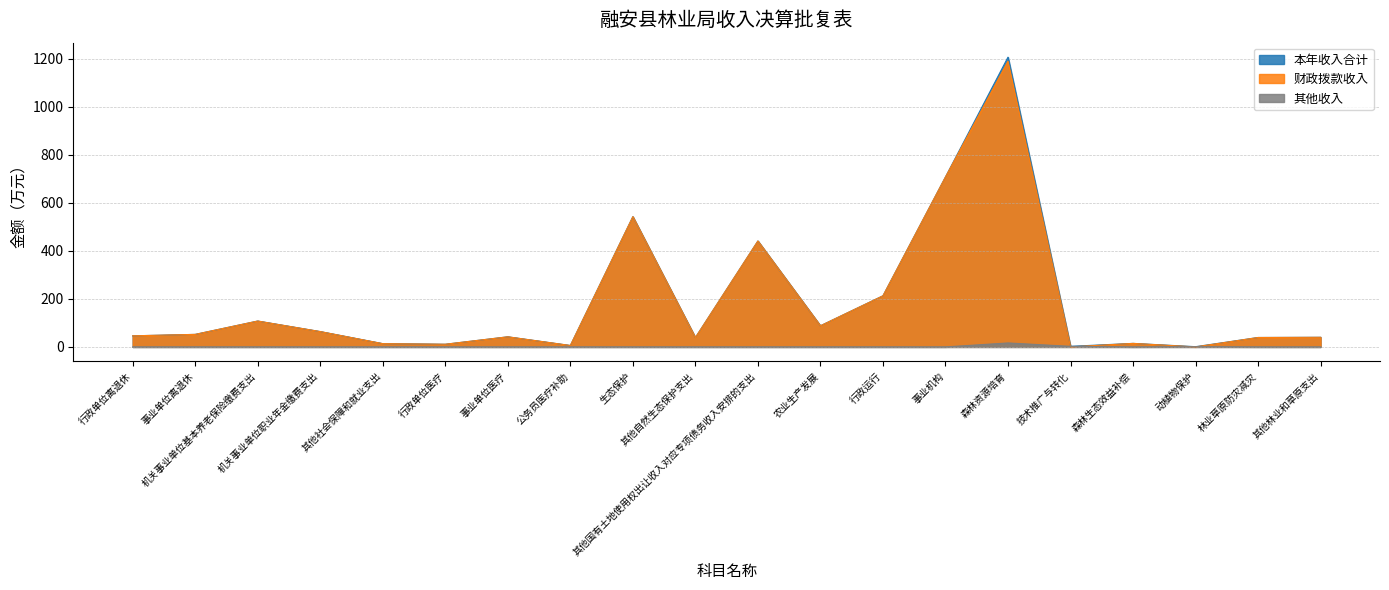

True or false: 其他收入 and 本年收入合计 cross at least once.

False